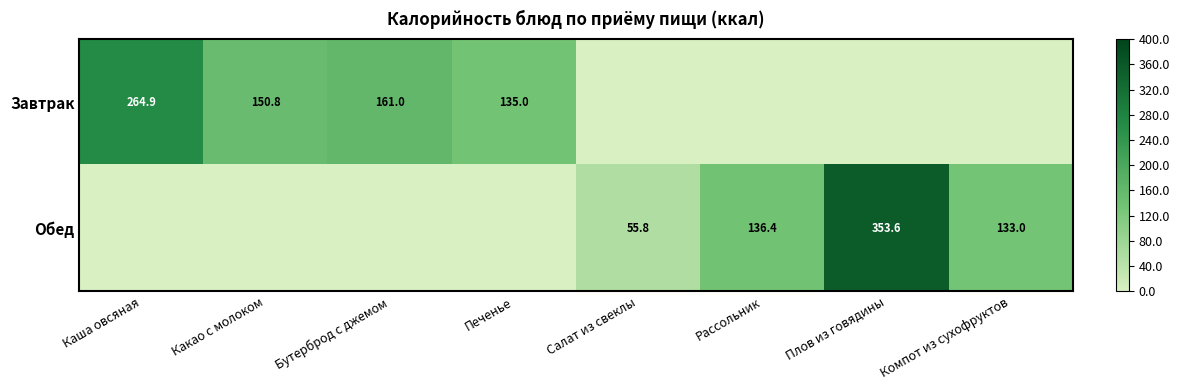

Is it true that Обед equals 29.9 at Салат из свеклы?

False